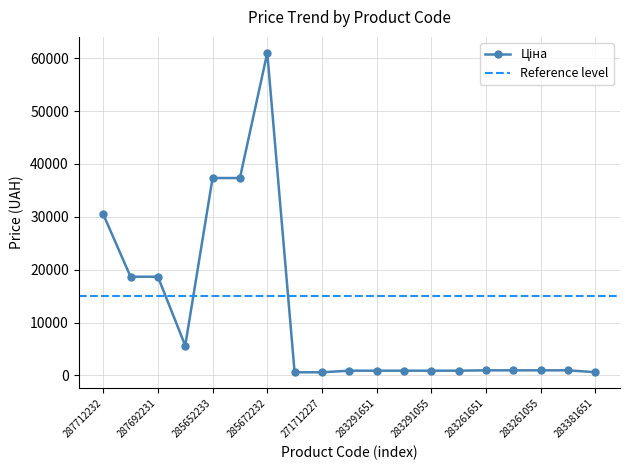

What is the difference between the second highest and second lowest values?

36757.0